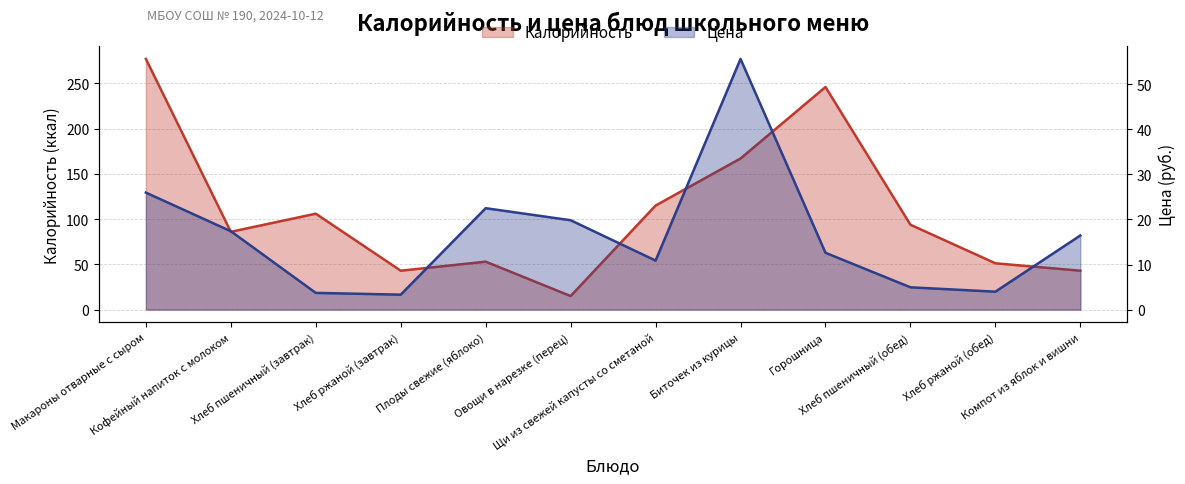

What is the label of the 1st point from the right?

Компот из яблок и вишни